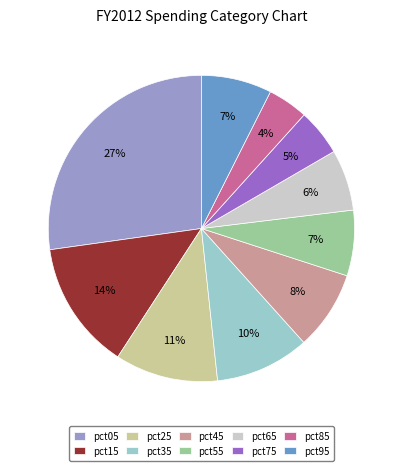

To the nearest percent, what is the difference between the pct45 and pct75 slice percentages?

3%